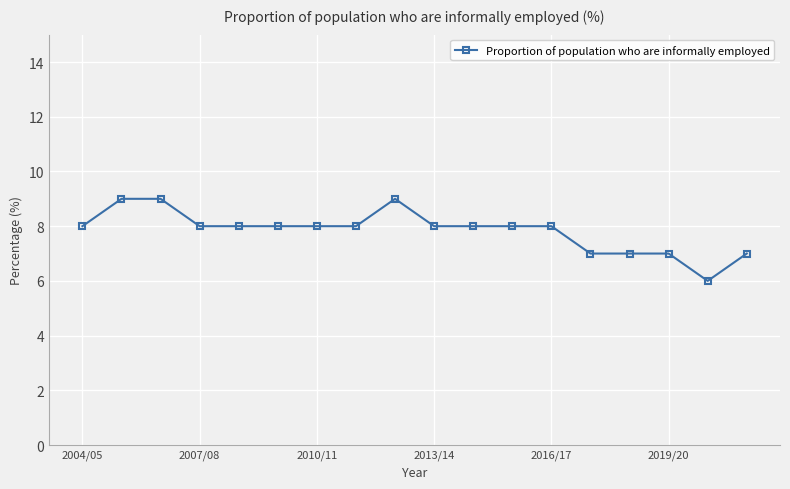

Reading left to right, transcribe all the data shown in this chart.

8	9	9	8	8	8	8	8	9	8	8	8	8	7	7	7	6	7